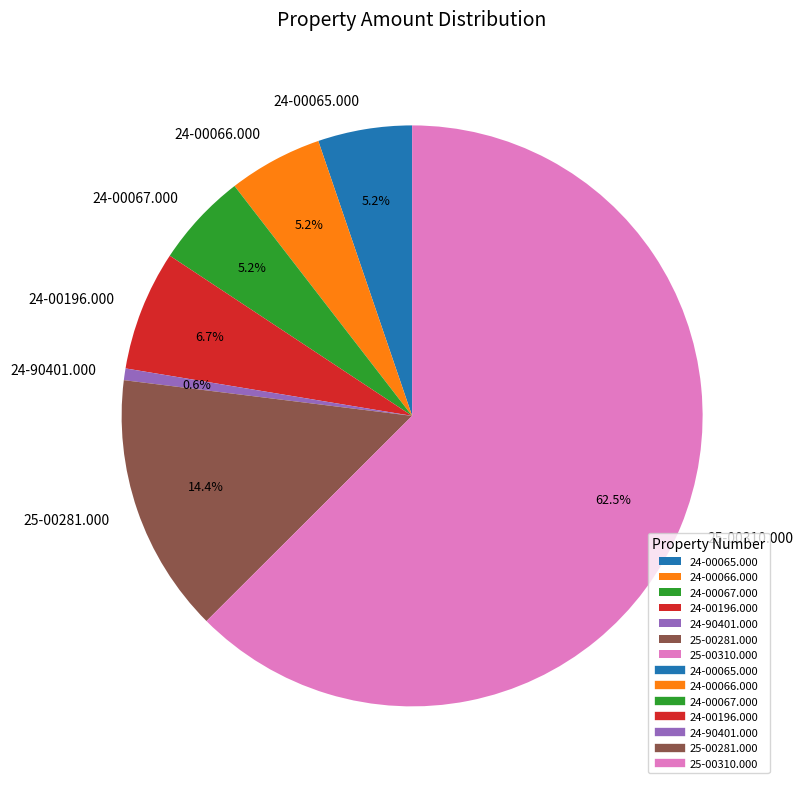

To the nearest percent, what is the average slice percentage?

14%